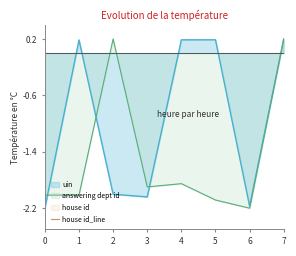

The value of uin at 5 is 0.2. True or false?

True